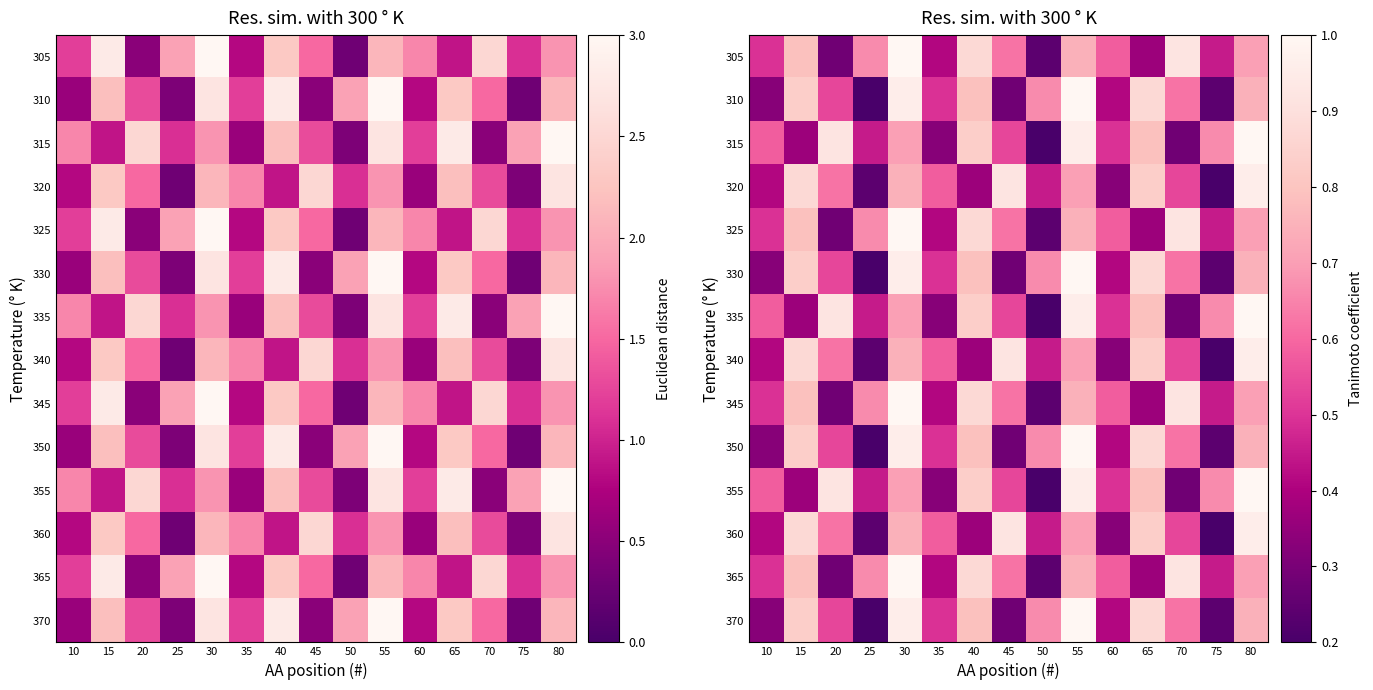

What is the minimum value shown in the chart?

0.2